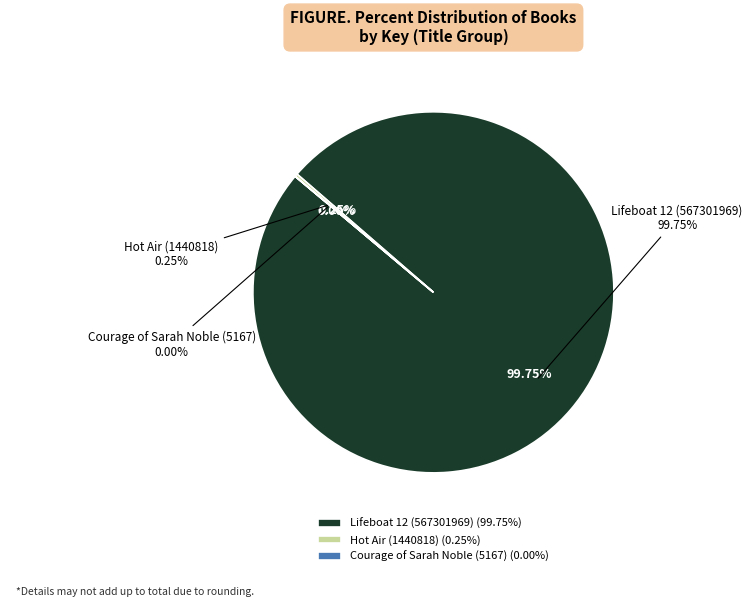

What is the ratio of the value at Lifeboat 12 (567301969) to the value at Hot Air (1440818)?

393.7